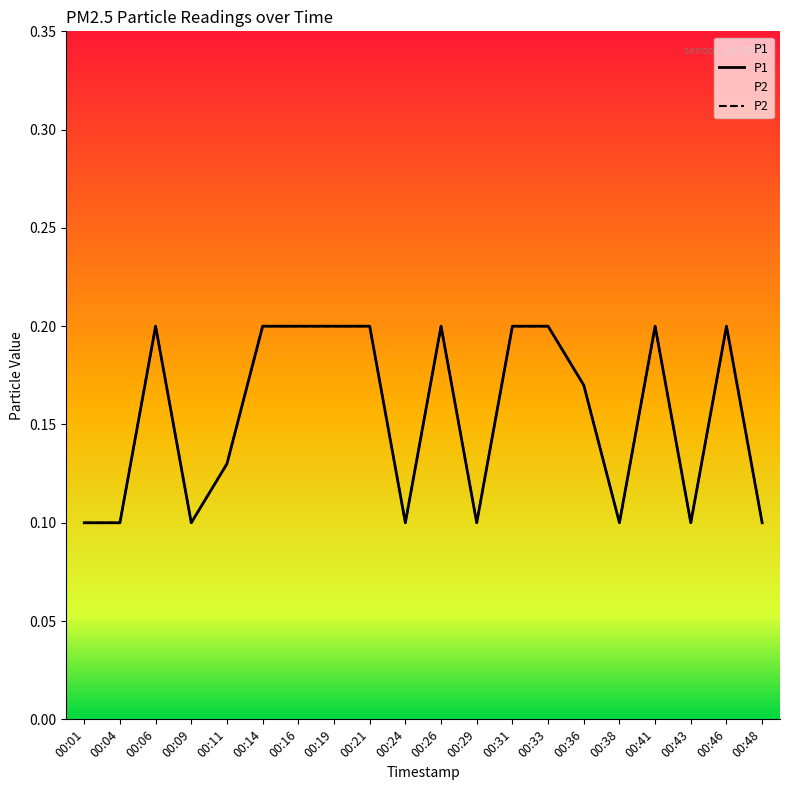

How many lines are shown in the chart?

2